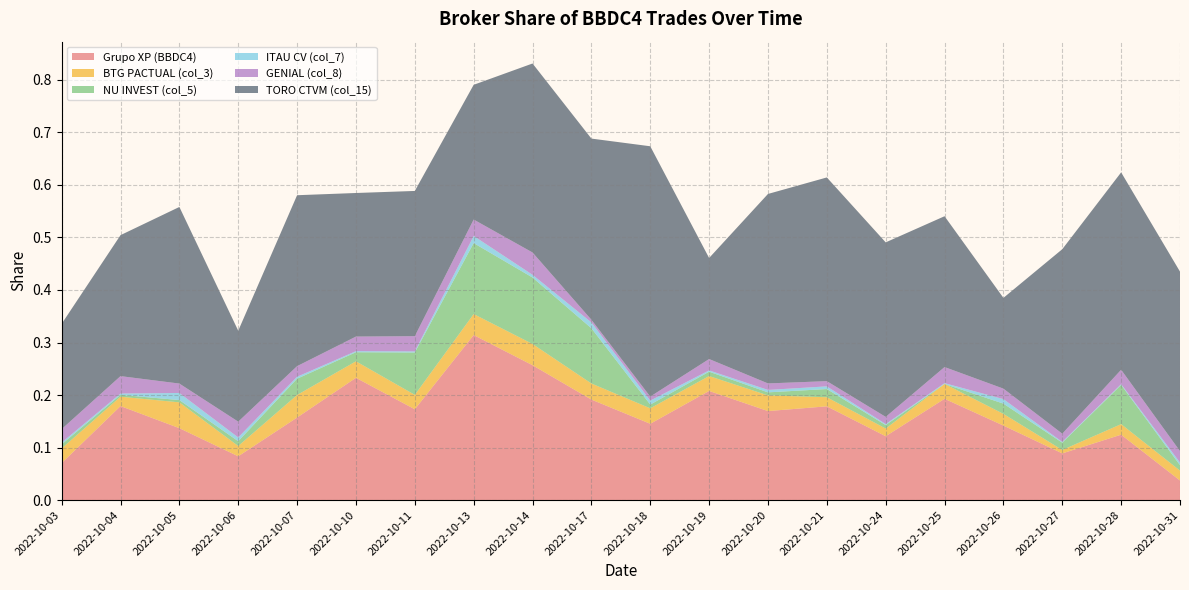

Reading right to left, what are all the values shown in this chart?

Grupo XP (BBDC4): 2022-10-31=0.0	2022-10-28=0.1	2022-10-27=0.1	2022-10-26=0.1	2022-10-25=0.2	2022-10-24=0.1	2022-10-21=0.2	2022-10-20=0.2	2022-10-19=0.2	2022-10-18=0.1	2022-10-17=0.2	2022-10-14=0.3	2022-10-13=0.3	2022-10-11=0.2	2022-10-10=0.2	2022-10-07=0.2	2022-10-06=0.1	2022-10-05=0.1	2022-10-04=0.2	2022-10-03=0.1
BTG PACTUAL (col_3): 2022-10-31=0.0	2022-10-28=0.0	2022-10-27=0.0	2022-10-26=0.0	2022-10-25=0.0	2022-10-24=0.0	2022-10-21=0.0	2022-10-20=0.0	2022-10-19=0.0	2022-10-18=0.0	2022-10-17=0.0	2022-10-14=0.0	2022-10-13=0.0	2022-10-11=0.0	2022-10-10=0.0	2022-10-07=0.0	2022-10-06=0.0	2022-10-05=0.0	2022-10-04=0.0	2022-10-03=0.0
NU INVEST (col_5): 2022-10-31=0.0	2022-10-28=0.1	2022-10-27=0.0	2022-10-26=0.0	2022-10-25=0.0	2022-10-24=0.0	2022-10-21=0.0	2022-10-20=0.0	2022-10-19=0.0	2022-10-18=0.0	2022-10-17=0.1	2022-10-14=0.1	2022-10-13=0.1	2022-10-11=0.1	2022-10-10=0.0	2022-10-07=0.0	2022-10-06=0.0	2022-10-05=0.0	2022-10-04=0.0	2022-10-03=0.0
ITAU CV (col_7): 2022-10-31=0.0	2022-10-28=0.0	2022-10-27=0.0	2022-10-26=0.0	2022-10-25=0.0	2022-10-24=0.0	2022-10-21=0.0	2022-10-20=0.0	2022-10-19=0.0	2022-10-18=0.0	2022-10-17=0.0	2022-10-14=0.0	2022-10-13=0.0	2022-10-11=0.0	2022-10-10=0.0	2022-10-07=0.0	2022-10-06=0.0	2022-10-05=0.0	2022-10-04=0.0	2022-10-03=0.0
GENIAL (col_8): 2022-10-31=0.0	2022-10-28=0.0	2022-10-27=0.0	2022-10-26=0.0	2022-10-25=0.0	2022-10-24=0.0	2022-10-21=0.0	2022-10-20=0.0	2022-10-19=0.0	2022-10-18=0.0	2022-10-17=0.0	2022-10-14=0.0	2022-10-13=0.0	2022-10-11=0.0	2022-10-10=0.0	2022-10-07=0.0	2022-10-06=0.0	2022-10-05=0.0	2022-10-04=0.0	2022-10-03=0.0
TORO CTVM (col_15): 2022-10-31=0.3	2022-10-28=0.4	2022-10-27=0.4	2022-10-26=0.2	2022-10-25=0.3	2022-10-24=0.3	2022-10-21=0.4	2022-10-20=0.4	2022-10-19=0.2	2022-10-18=0.5	2022-10-17=0.3	2022-10-14=0.4	2022-10-13=0.3	2022-10-11=0.3	2022-10-10=0.3	2022-10-07=0.3	2022-10-06=0.2	2022-10-05=0.3	2022-10-04=0.3	2022-10-03=0.2